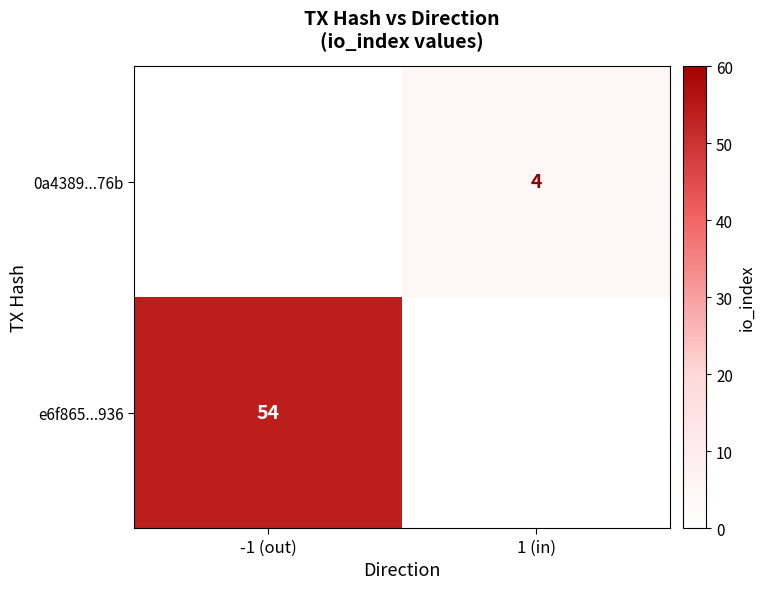

True or false: 0a4389...76b has a value of 4 at 1 (in).

True